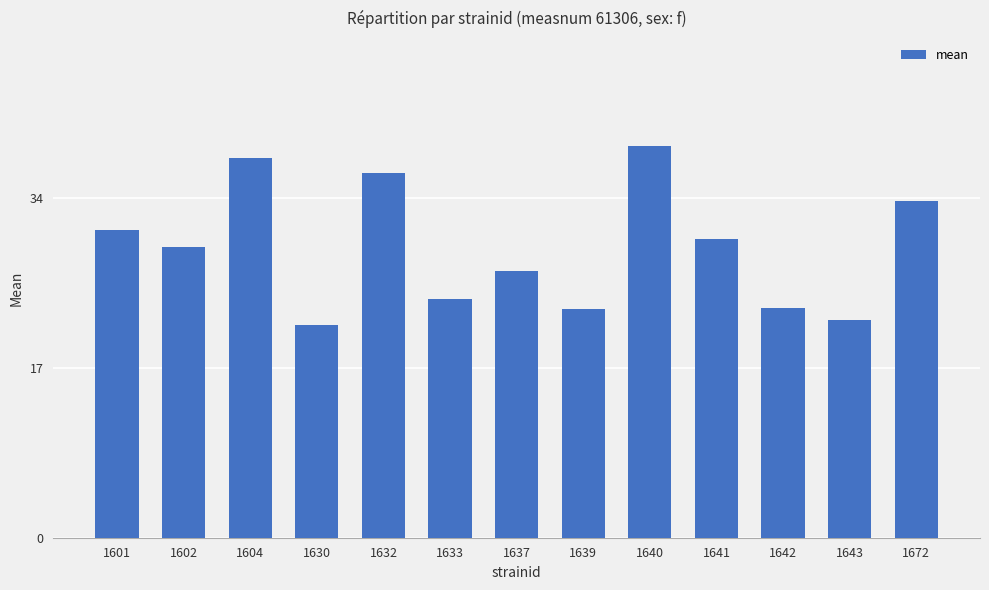

The chart shows a value of 39.2 at 1640. True or false?

True